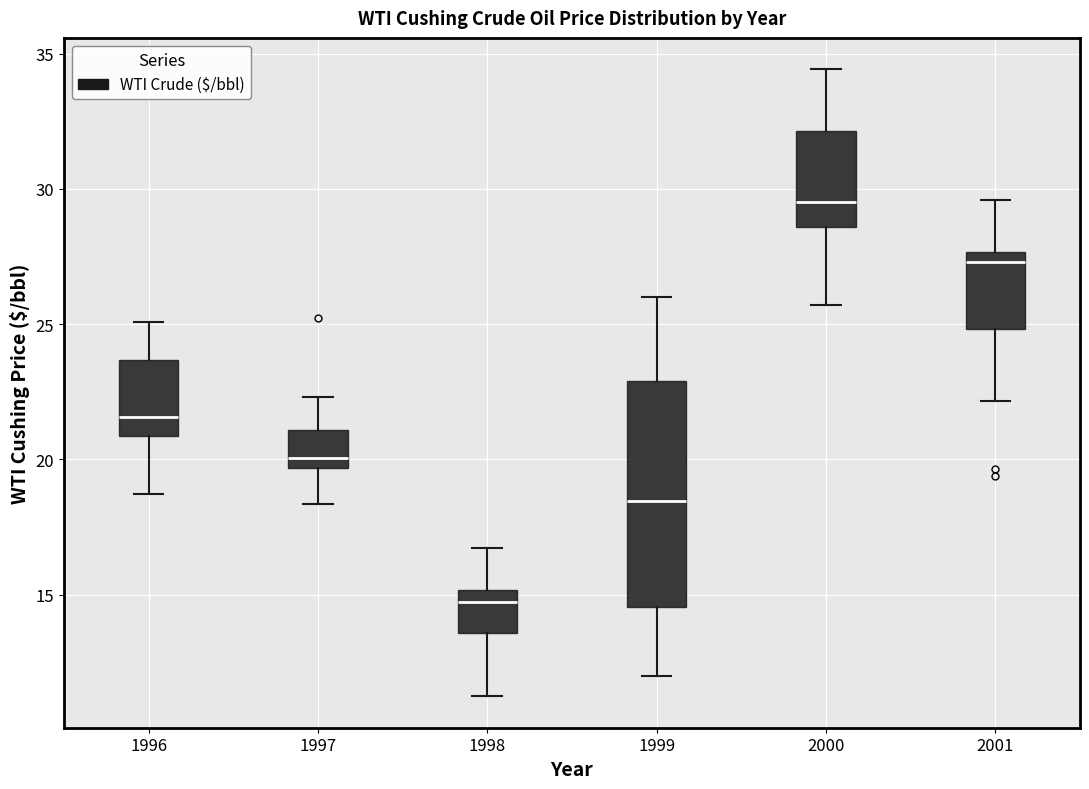

Comparing the boxes themselves (not the whiskers), which one is the tallest?

1999